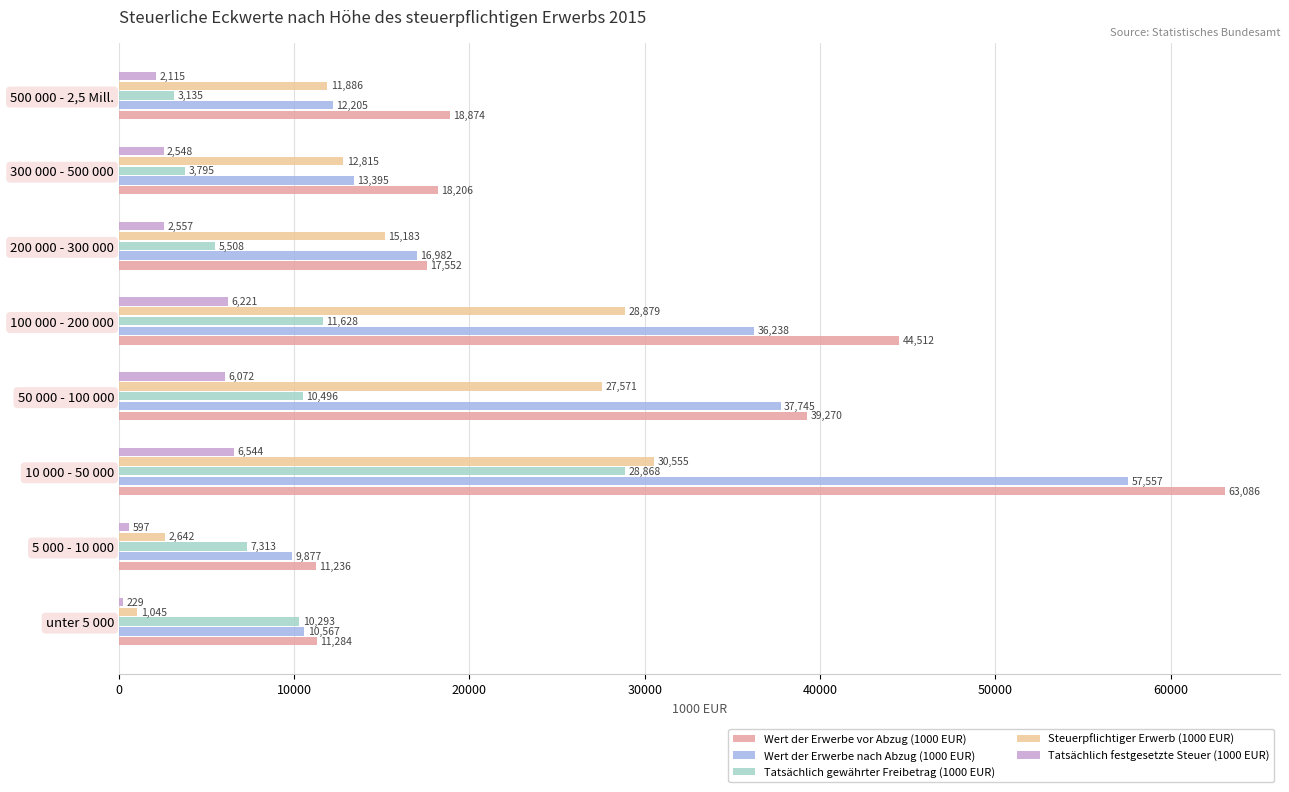

Between unter 5 000 and 50 000 - 100 000, which series saw the biggest shift?

Wert der Erwerbe vor Abzug (1000 EUR)